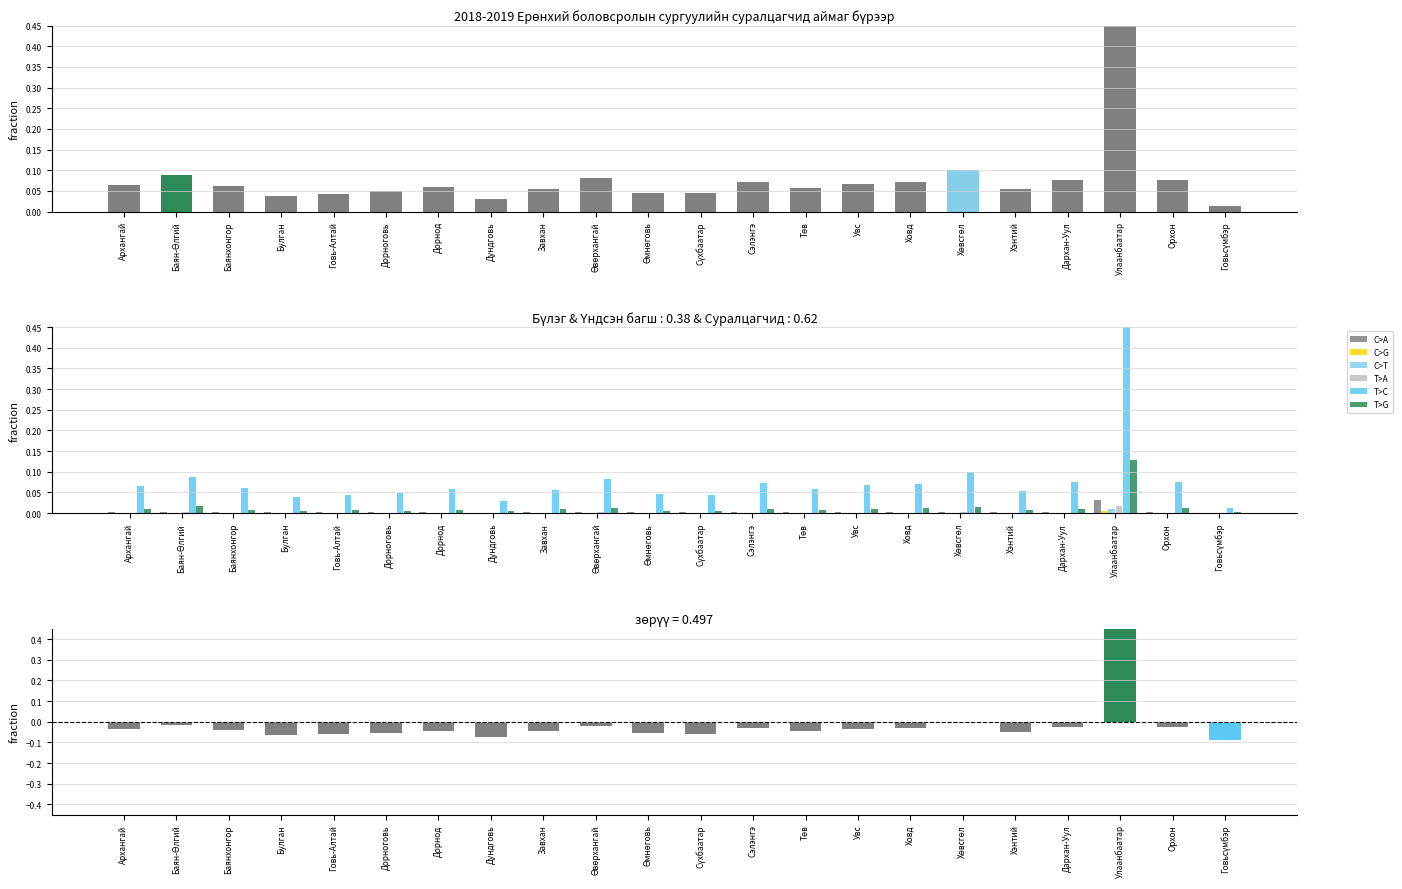

Is it true that T>G equals 0.0 at Төв?

True